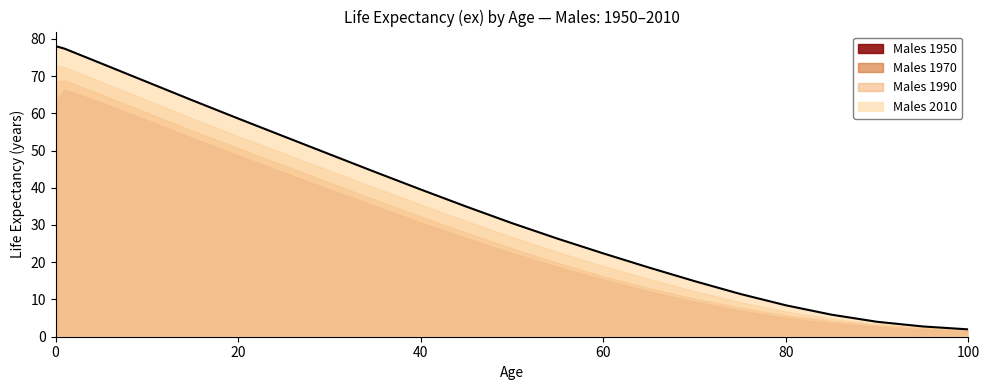

Reading right to left, transcribe all the data shown in this chart.

Males 1950: 100=1.6	95=2.0	90=2.7	85=3.7	80=5.1	75=7.0	70=9.4	65=12.2	60=15.4	55=18.8	50=22.5	45=26.5	40=30.7	35=35.1	30=39.6	25=44.1	20=48.7	15=53.4	10=58.2	5=62.9	1=66.3	0=63.4
Males 1970: 100=1.8	95=2.4	90=3.1	85=4.2	80=5.8	75=7.8	70=10.2	65=13.0	60=16.2	55=19.8	50=23.8	45=27.9	40=32.3	35=36.8	30=41.4	25=46.0	20=50.7	15=55.3	10=60.2	5=65.0	1=68.8	0=68.4
Males 1990: 100=1.8	95=2.4	90=3.4	85=4.8	80=6.8	75=9.3	70=12.3	65=15.5	60=19.0	55=22.8	50=26.8	45=31.1	40=35.5	35=40.0	30=44.6	25=49.3	20=53.9	15=58.6	10=63.5	5=68.5	1=72.3	0=72.7
Males 2010: 100=2.0	95=2.8	90=4.0	85=5.9	80=8.4	75=11.5	70=14.9	65=18.6	60=22.4	55=26.3	50=30.5	45=34.9	40=39.5	35=44.2	30=49.0	25=53.8	20=58.6	15=63.5	10=68.4	5=73.4	1=77.3	0=78.0